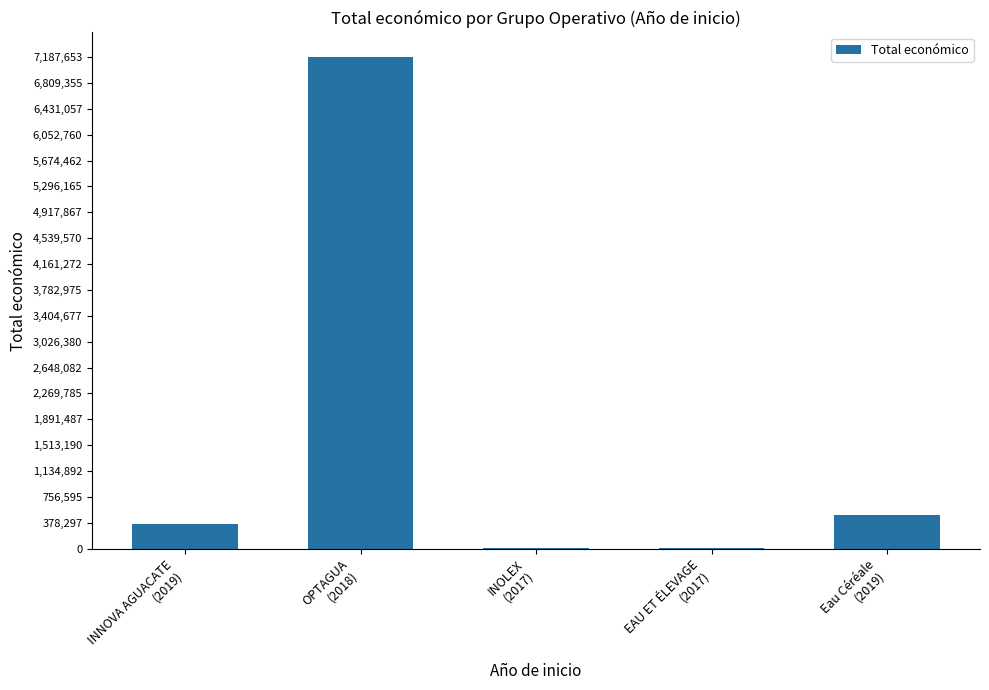

What is the sum of all values?

8071628